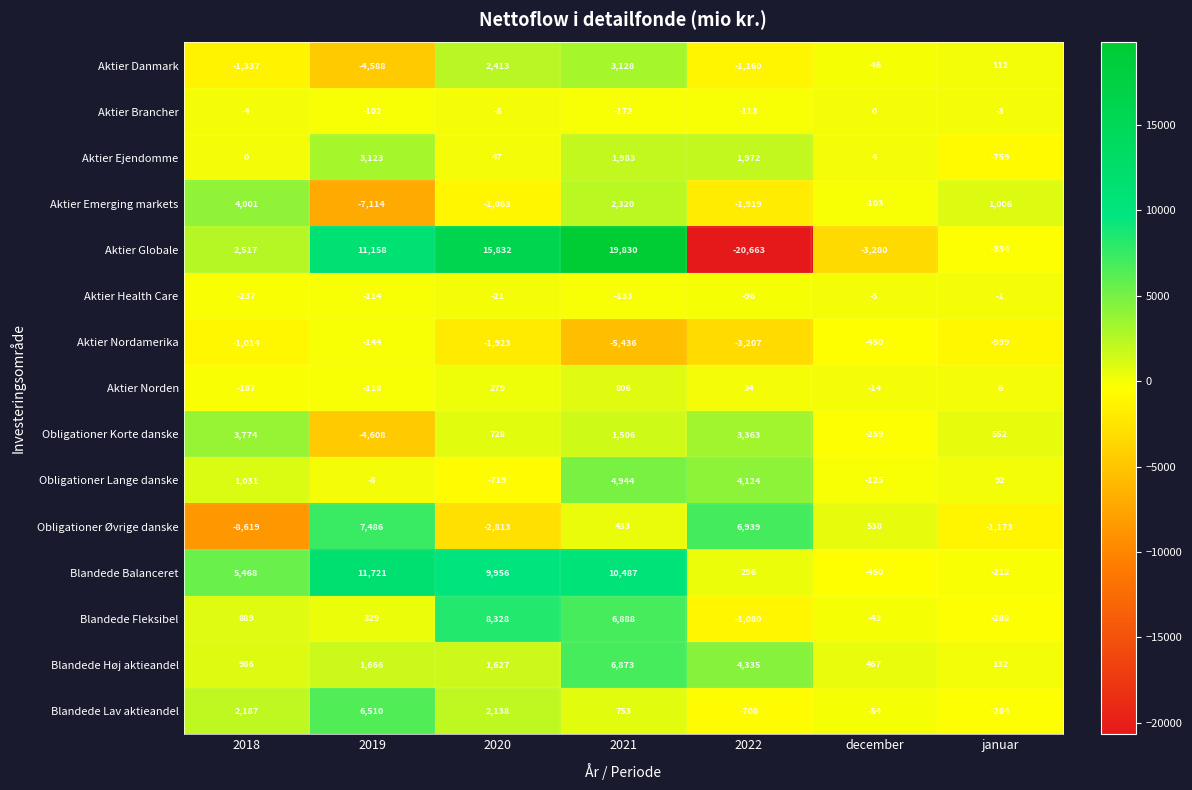

At which label does Aktier Health Care first exceed -96?

2020